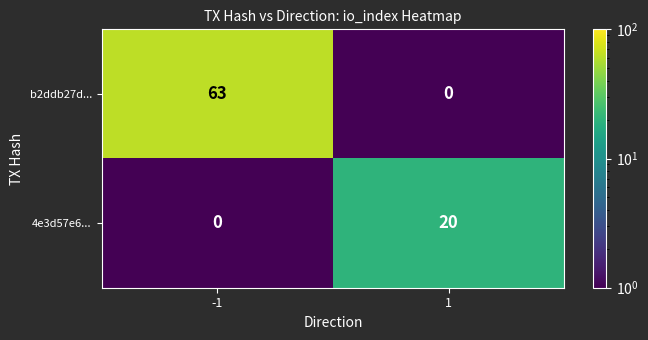

True or false: 4e3d57e6... has a value of 9 at -1.

False